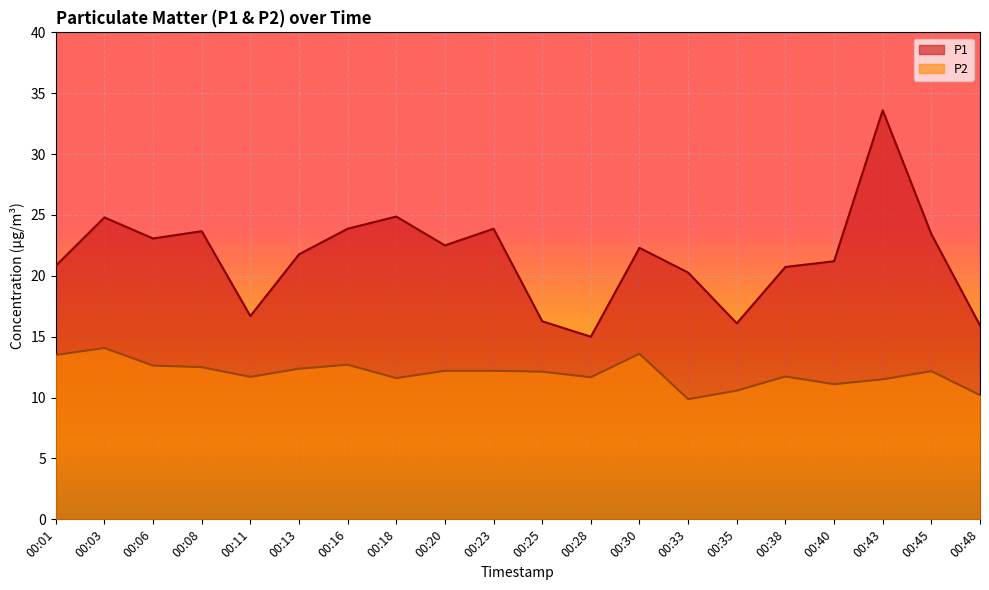

True or false: P2 and P1 cross at least once.

False